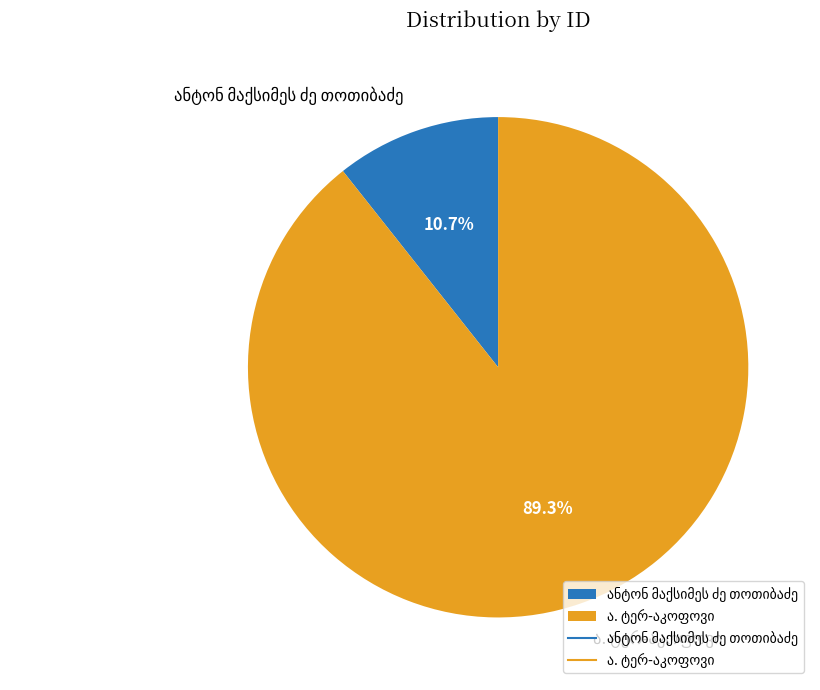

Is there any slice that represents more than half of the pie?

Yes